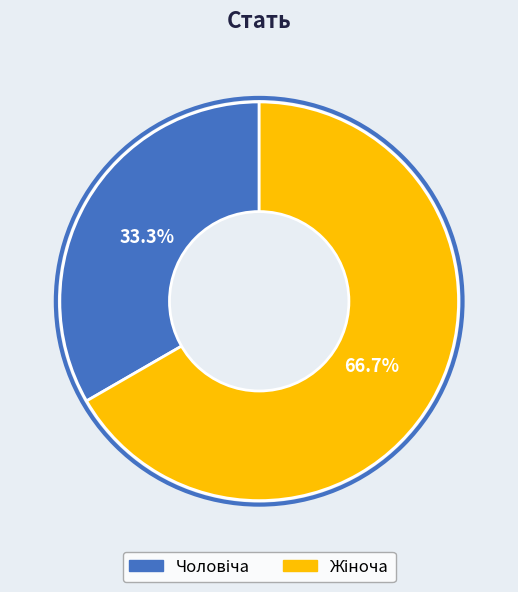

Does any single category account for the majority?

Yes